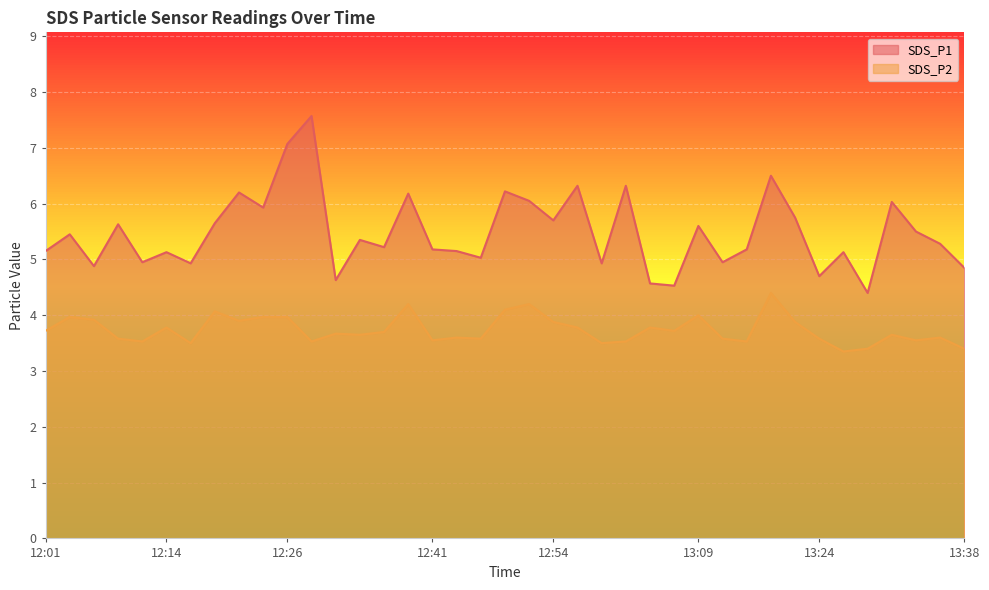

What is the lowest value of the SDS_P1 series?

4.4